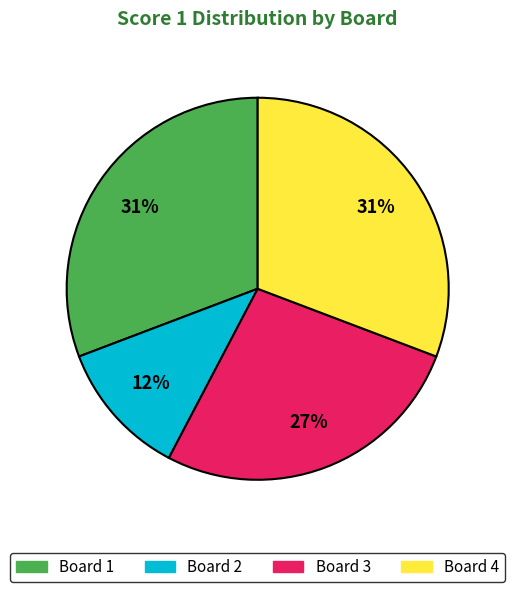

Which category has the smallest portion of the pie?

Board 2